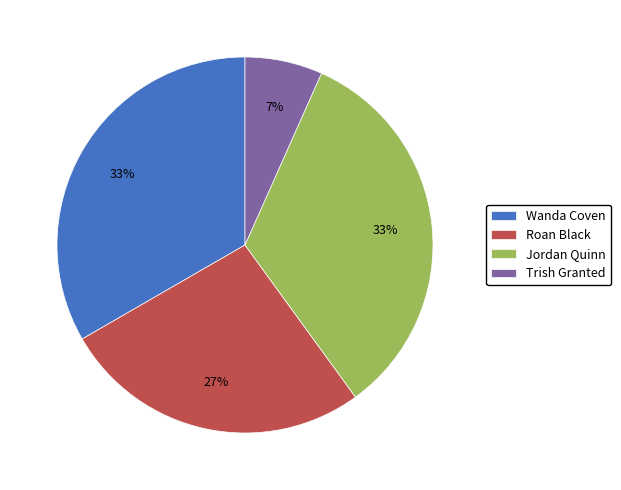

Which slice is the smallest?

Trish Granted